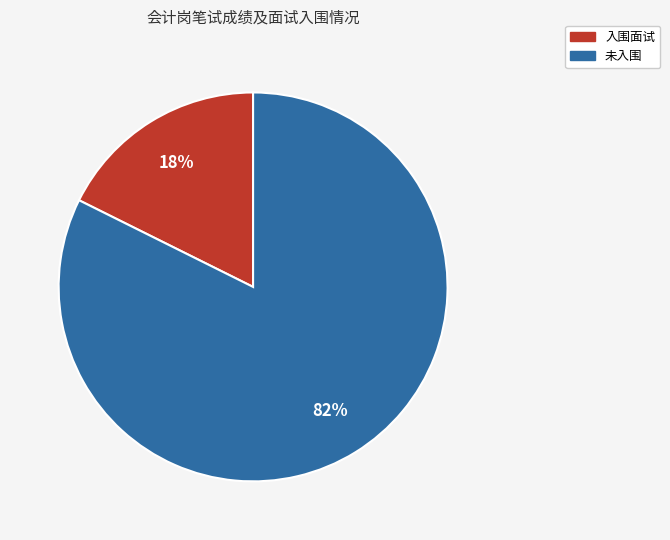

True or false: 未入围 accounts for 76% of the total.

False